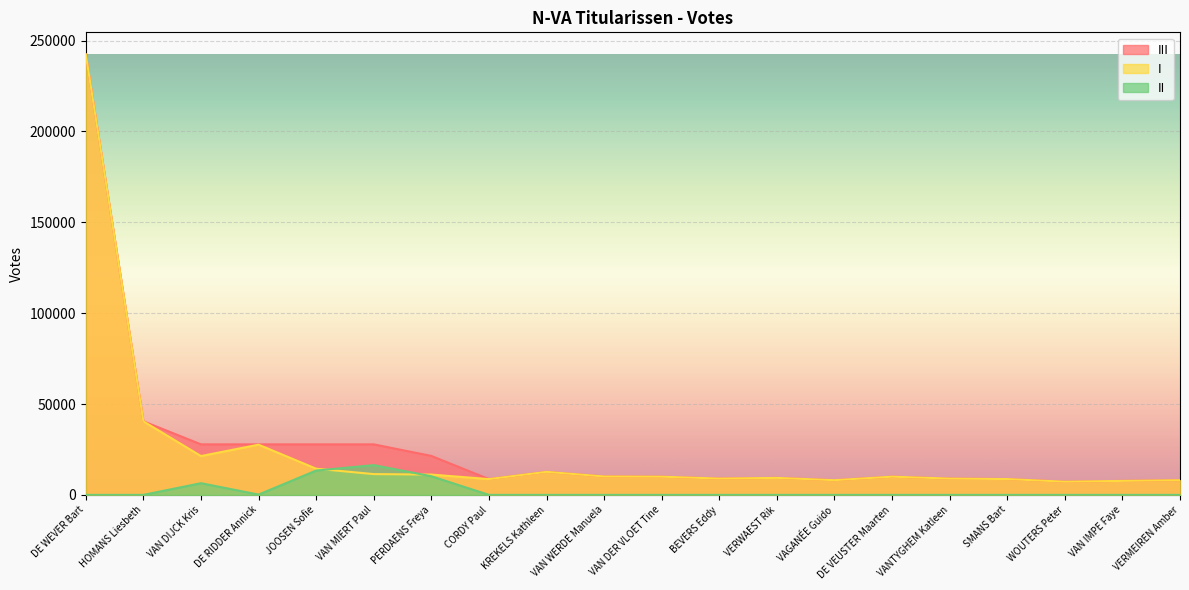

What is the difference between the second highest and minimum values in the II series?

13385